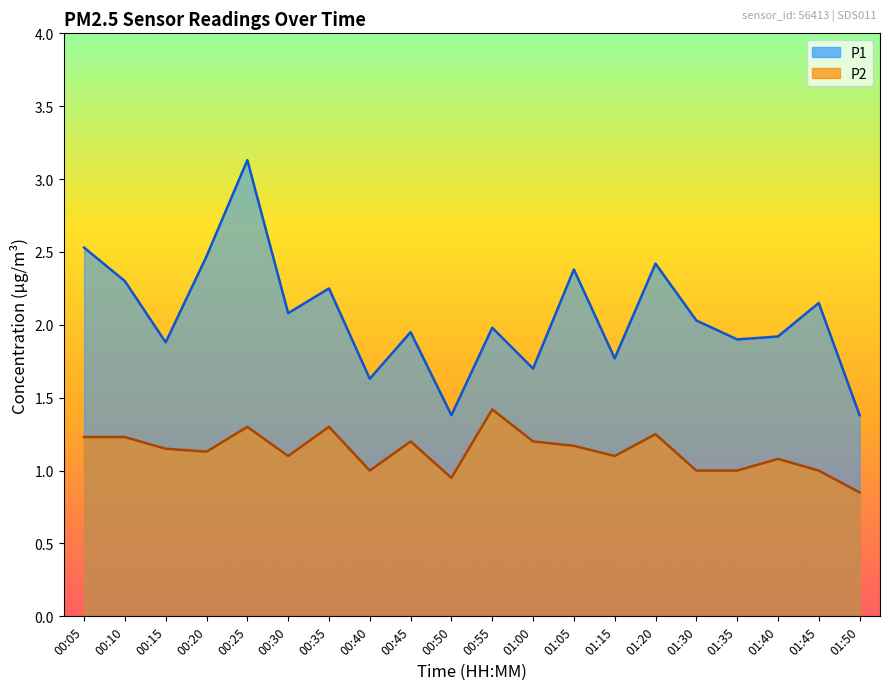

What value does the P1 series have at 00:45?

1.9